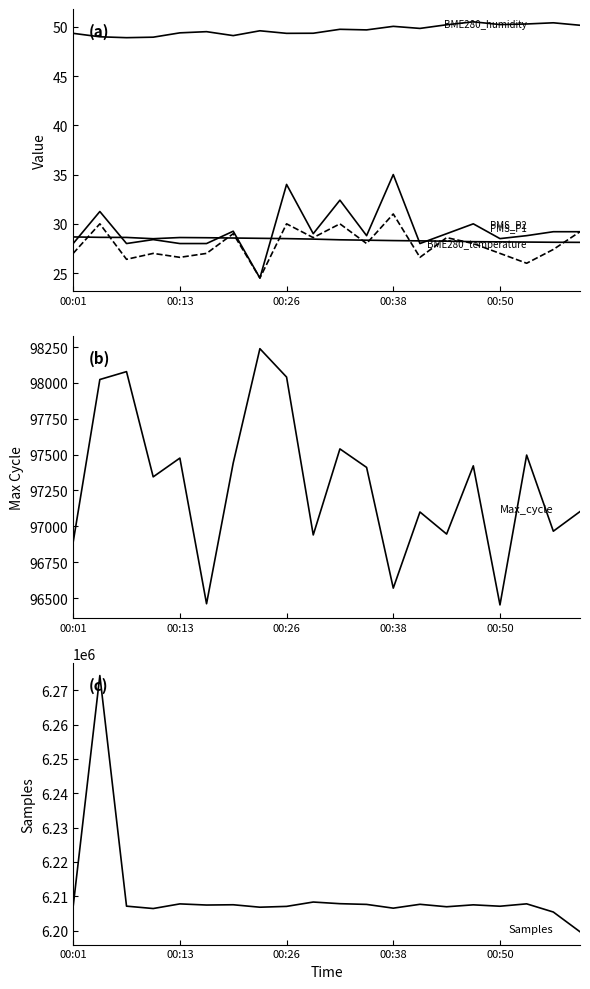

True or false: BME280_humidity and BME280_temperature cross at least once.

False